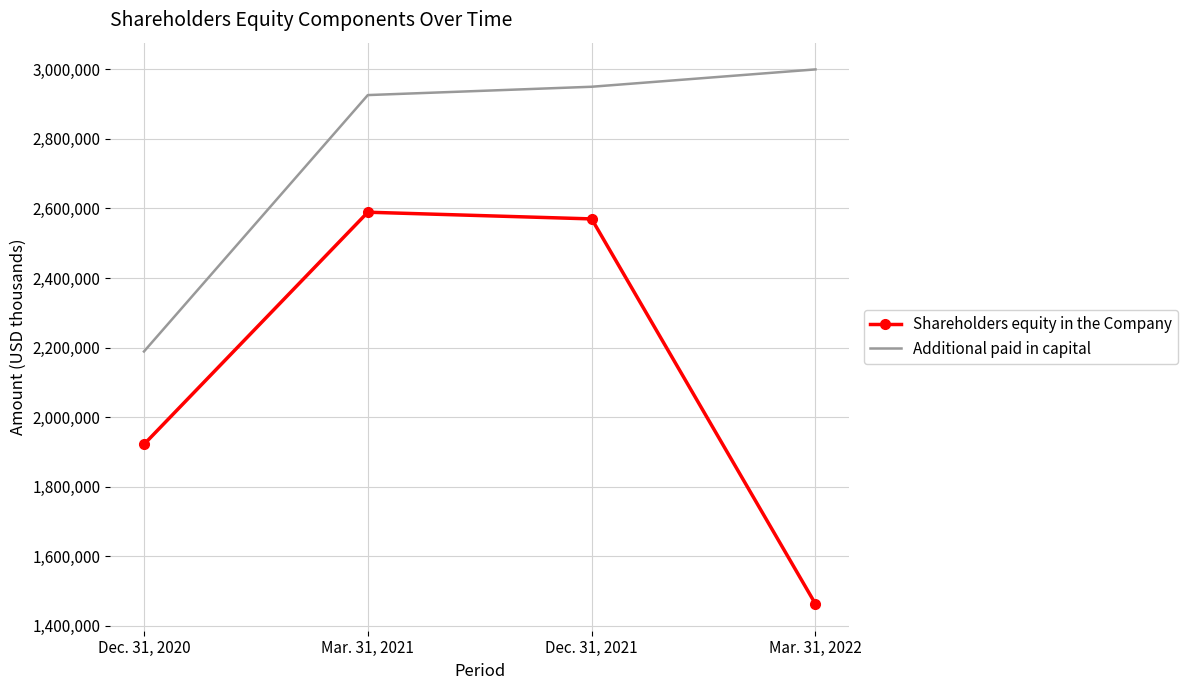

Between Dec. 31, 2020 and Mar. 31, 2021, which series saw the biggest shift?

Additional paid in capital